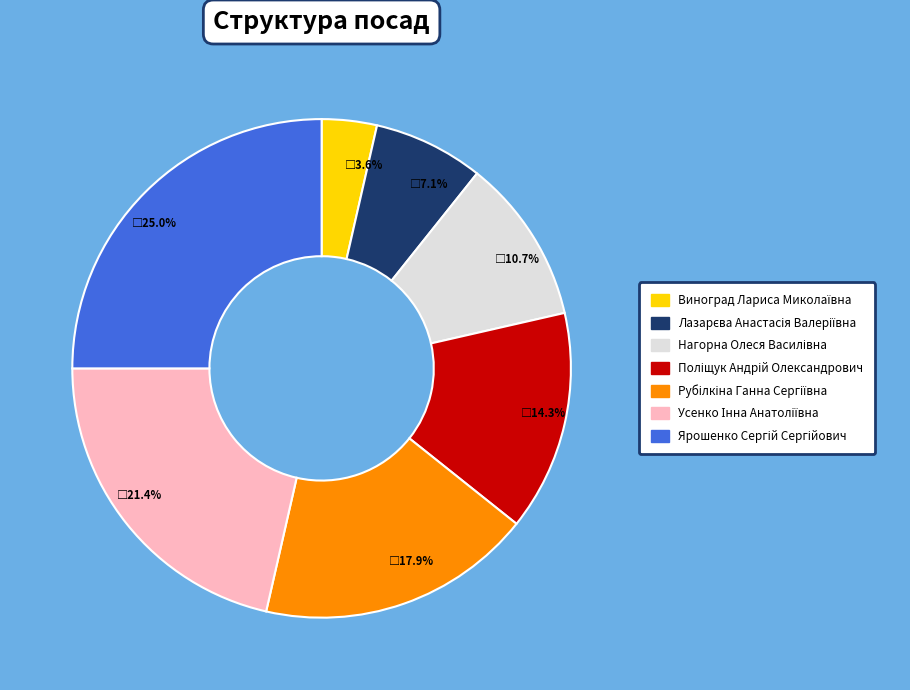

How many segments does this pie chart have?

7